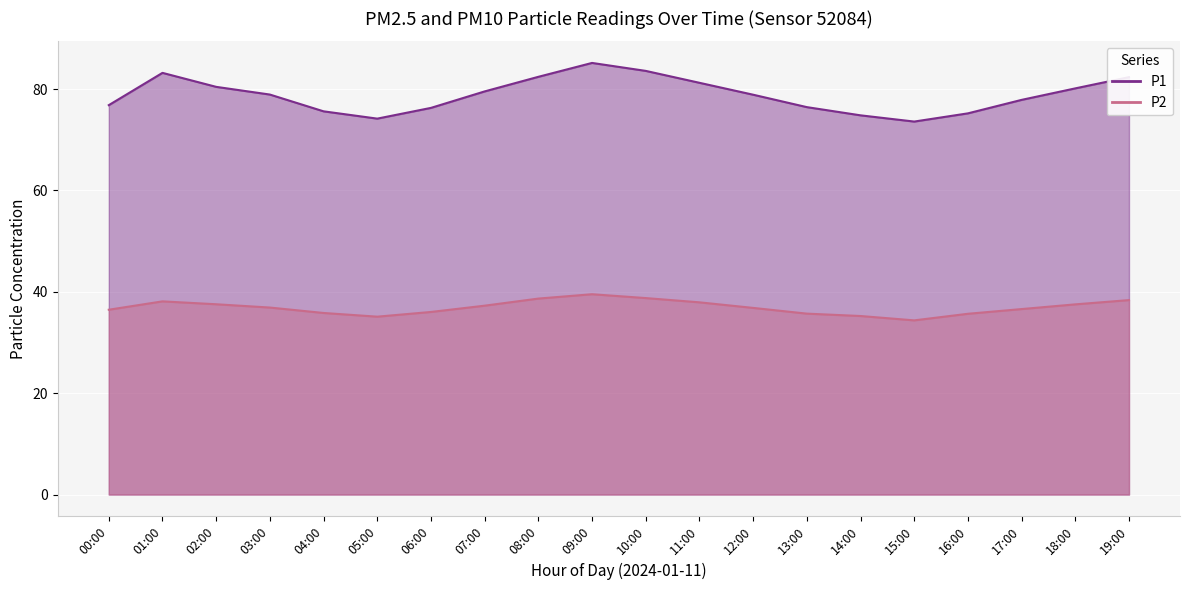

True or false: P1 has more than 2 points higher than both neighbors.

False